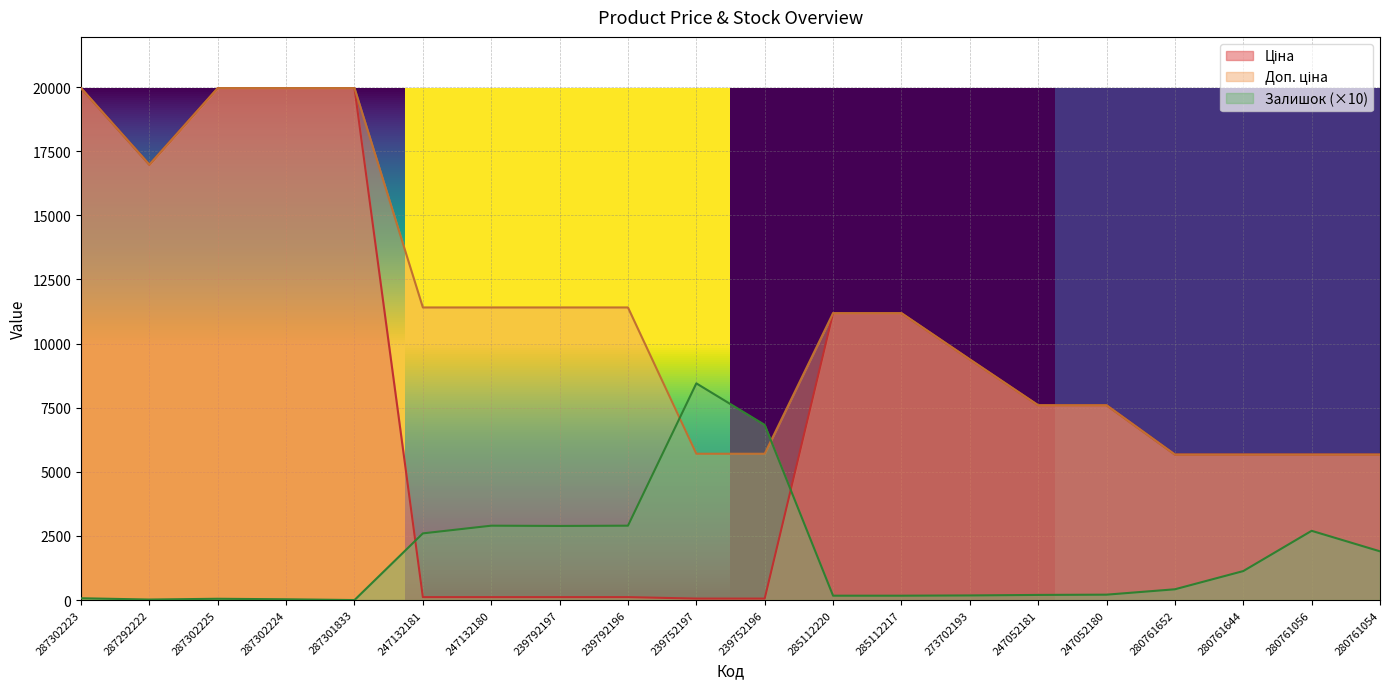

The value of Доп. ціна at 239792196 is 11410.0. True or false?

True